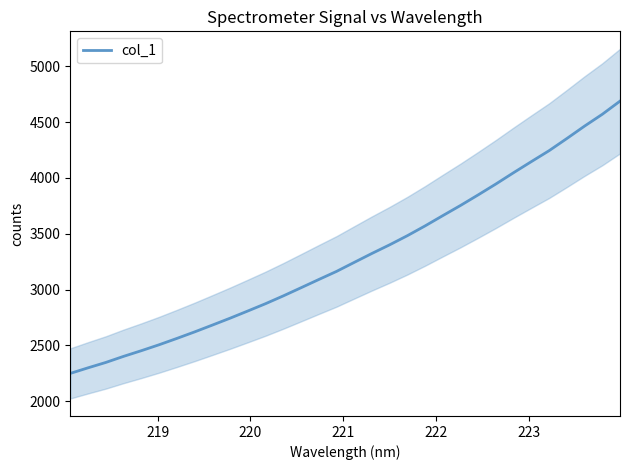

What is the maximum value for col_1?

4688.8